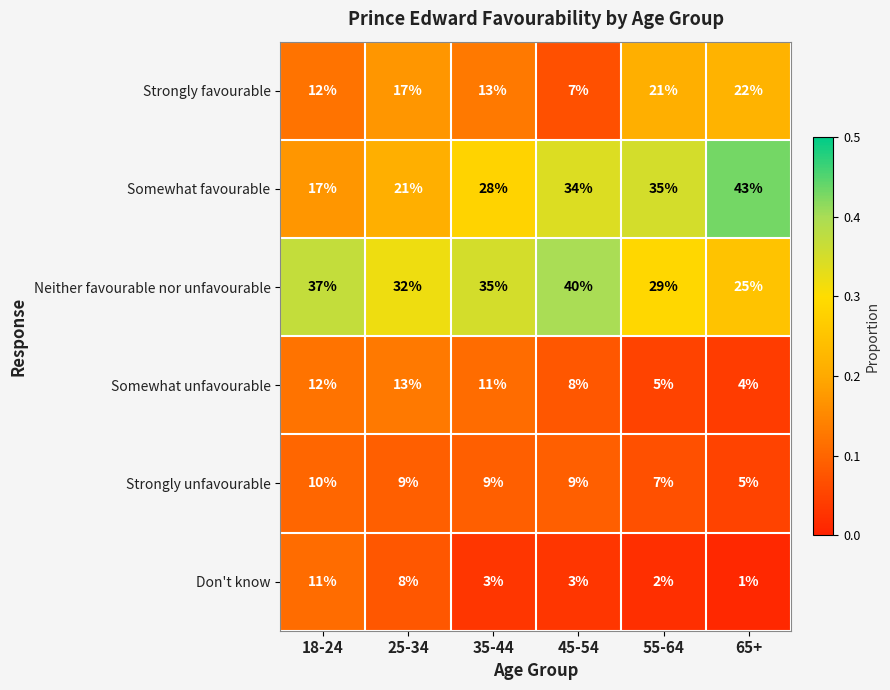

Which series changed the most between 25-34 and 45-54?

Somewhat favourable